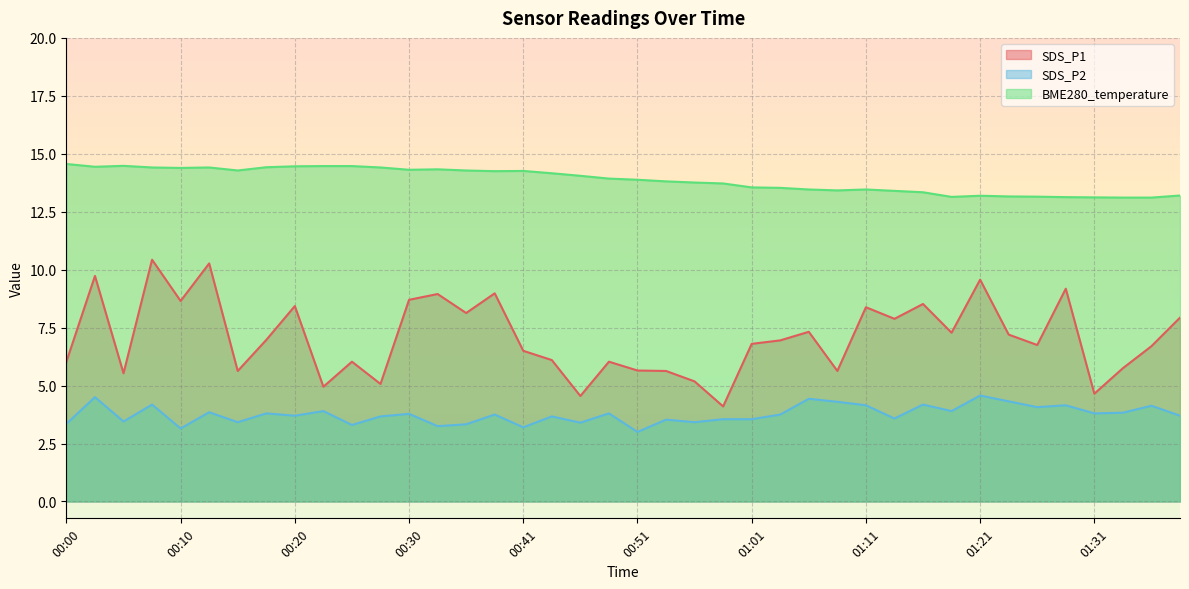

Which category has the highest value across all series?

00:00